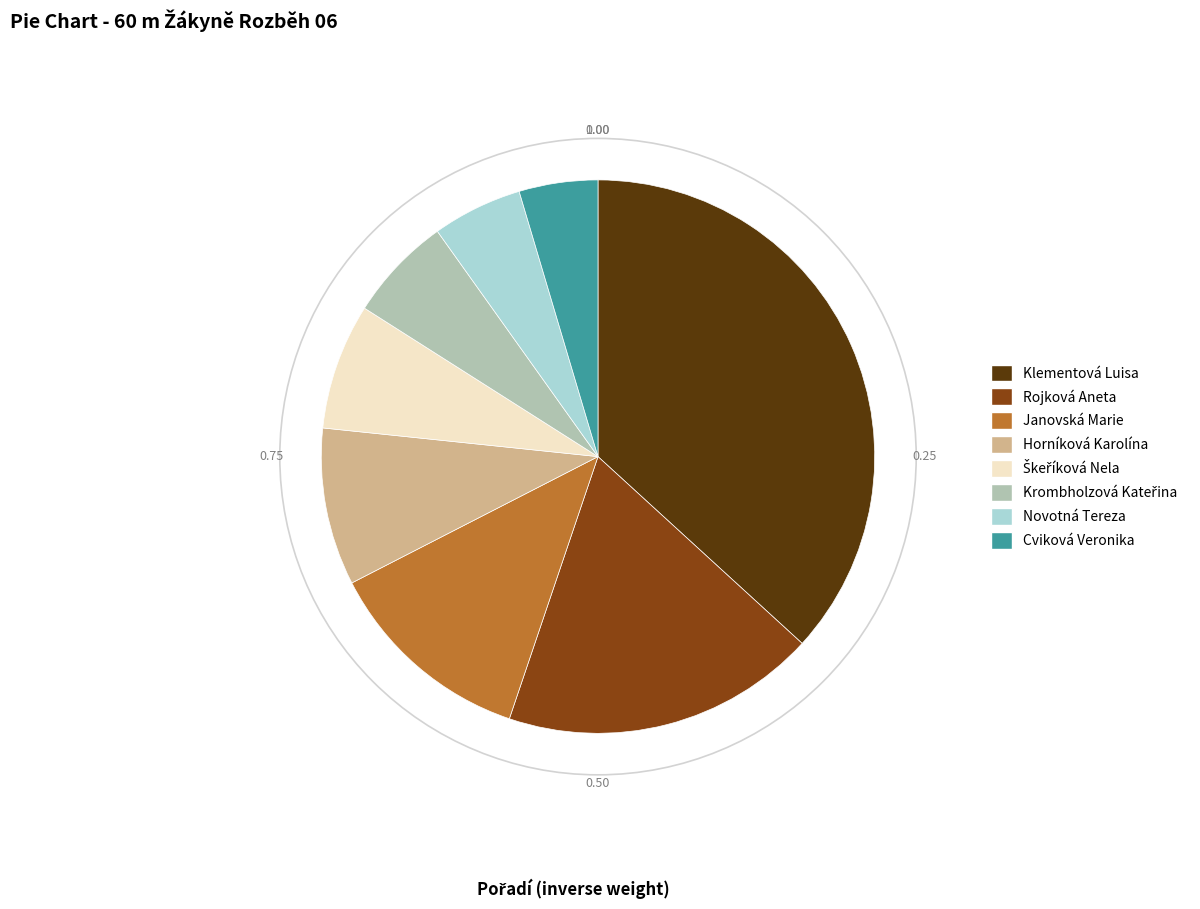

What is the smallest slice in the pie chart?

Cviková Veronika